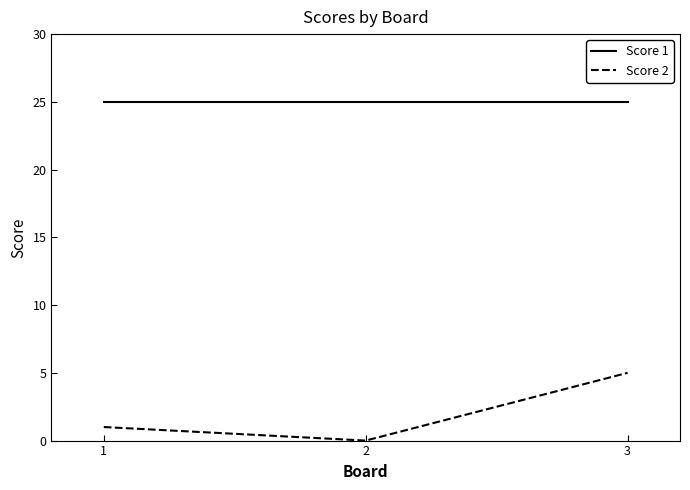

How many lines are shown in the chart?

2